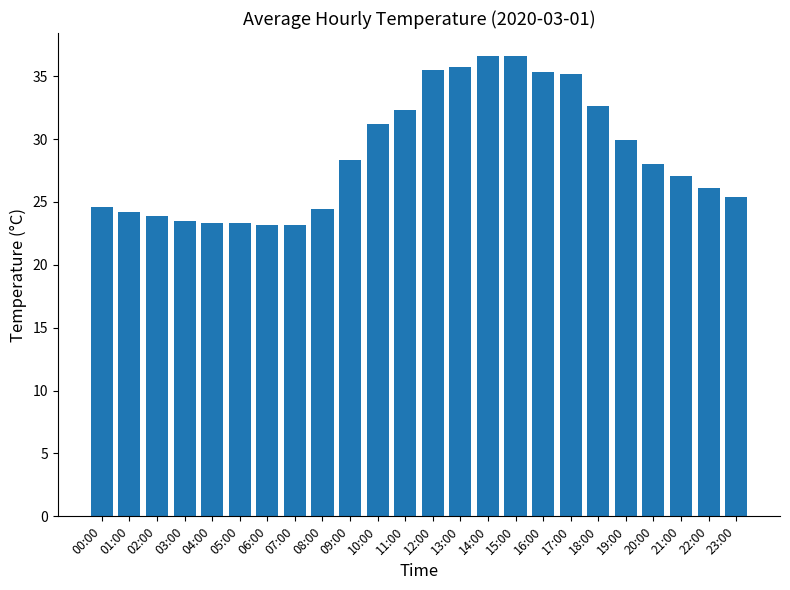

Where does the data first go above 28?

09:00